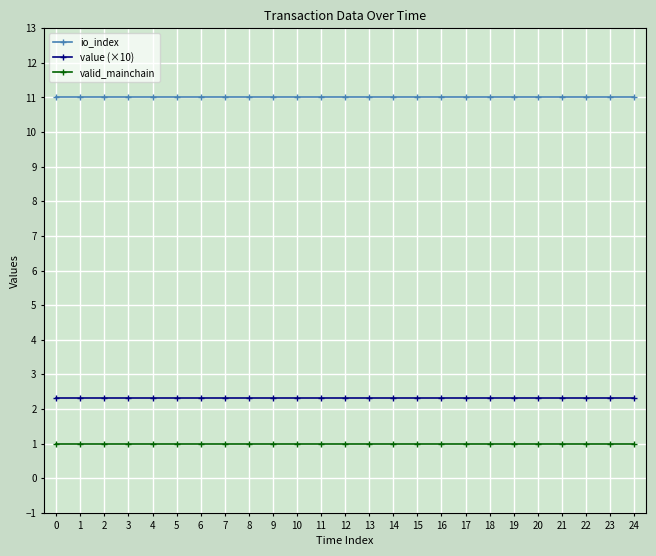

What are all the series names shown in the legend?

io_index, value (×10), valid_mainchain